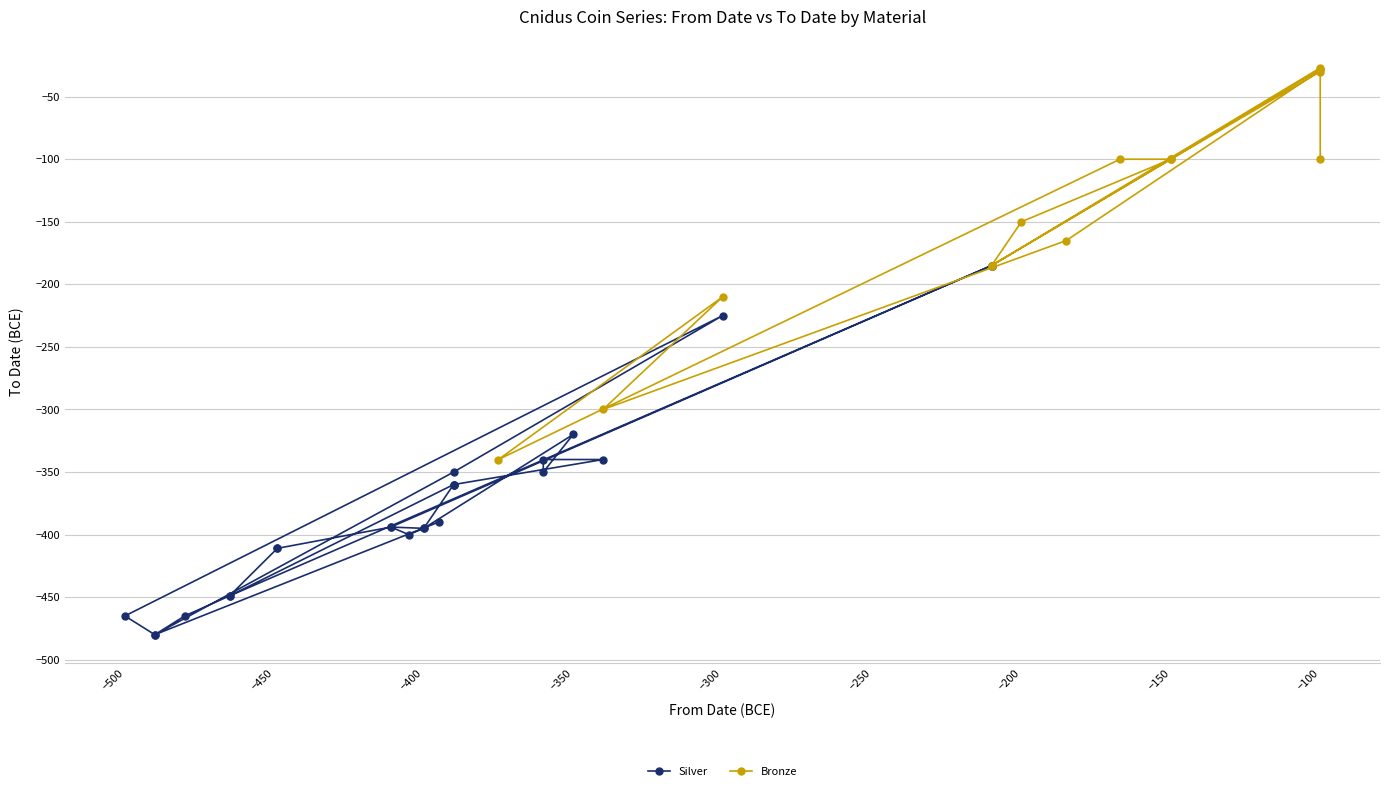

True or false: the data has more than 2 interior local peaks.

True